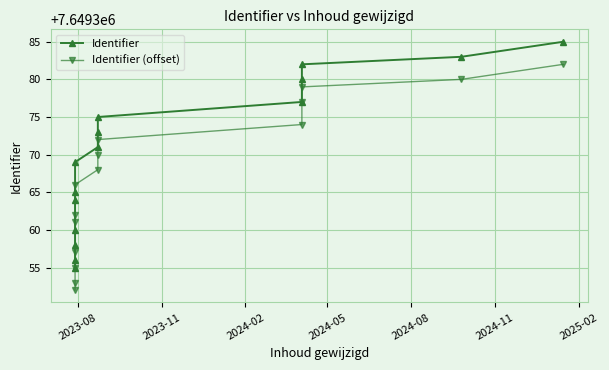

What is the value of the Identifier (offset) point at the 12th from the left?

7649377